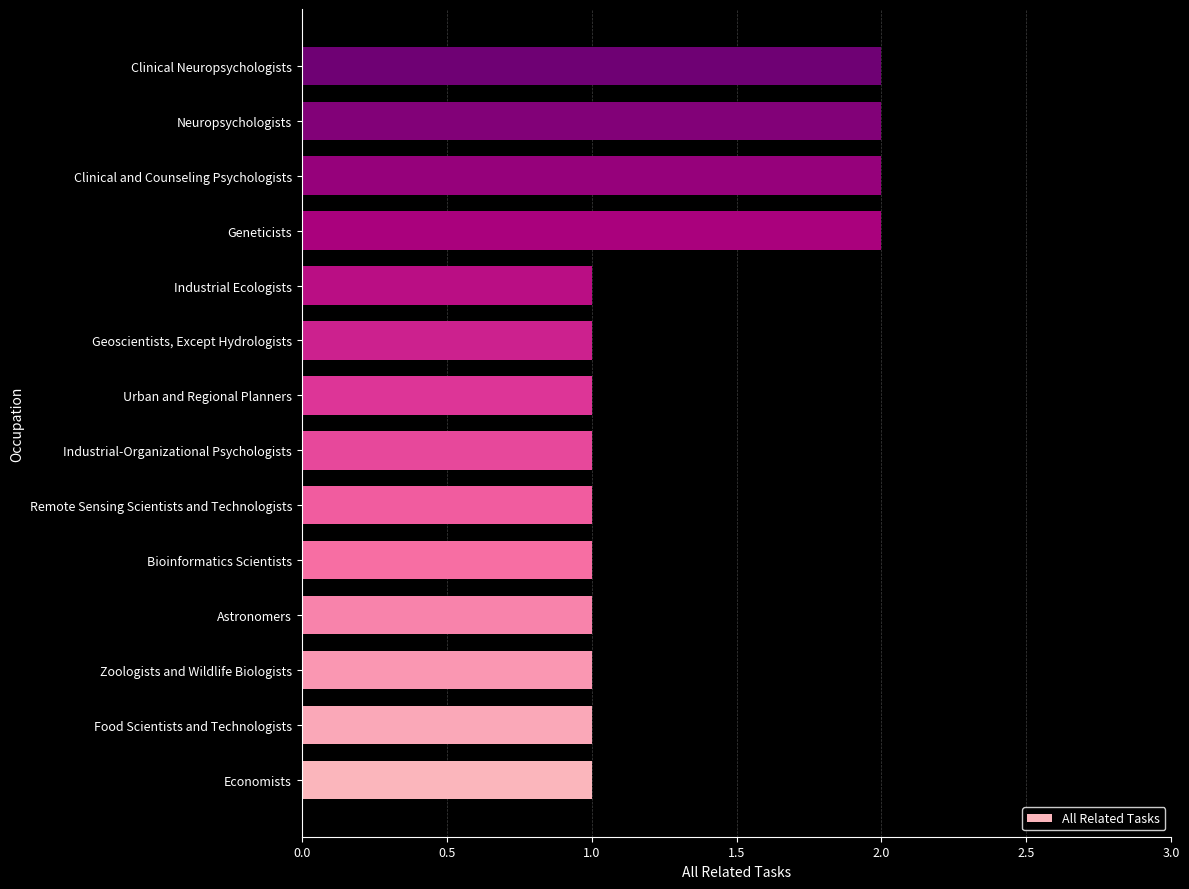

What is the ratio of the value at Astronomers to the value at Food Scientists and Technologists?

1.0